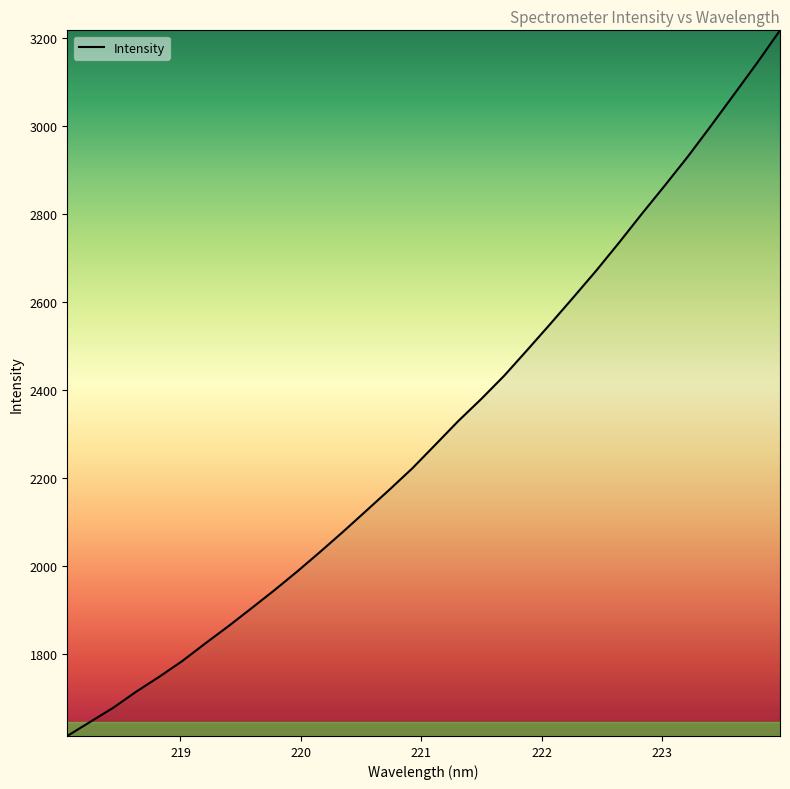

What is the difference between the maximum and minimum values?

1602.0